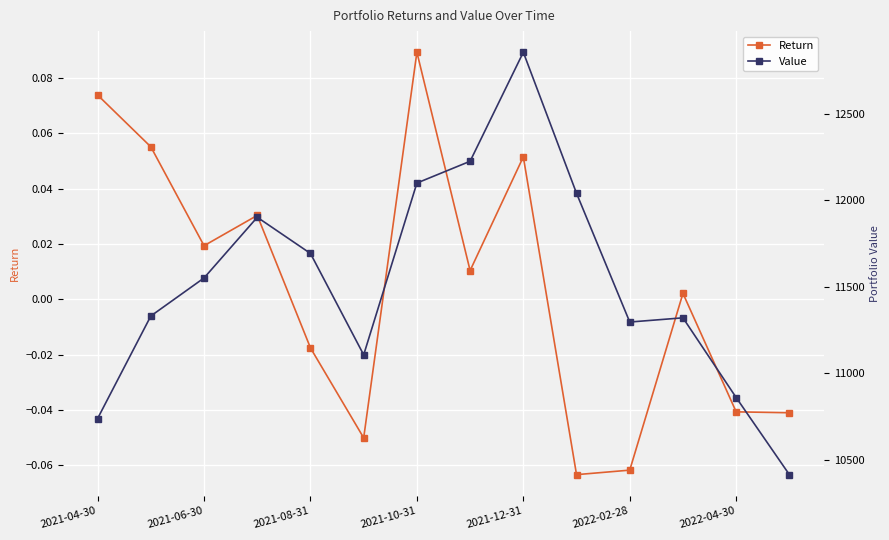

The Return series shows 0.0 at 11. True or false?

False